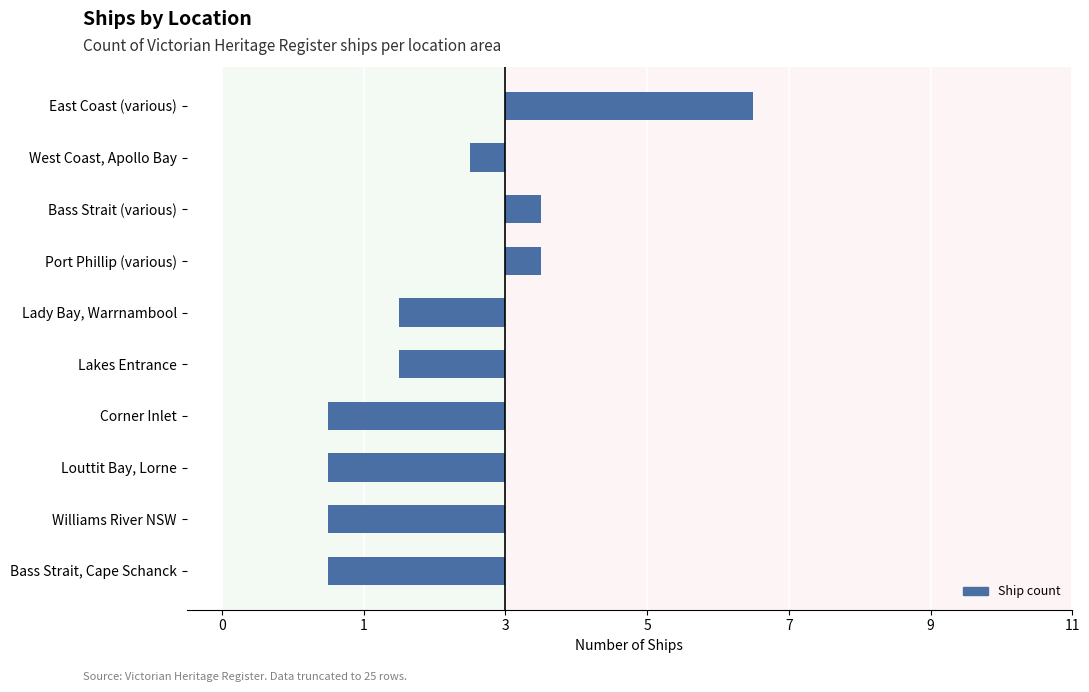

Are the bars horizontal?

Yes